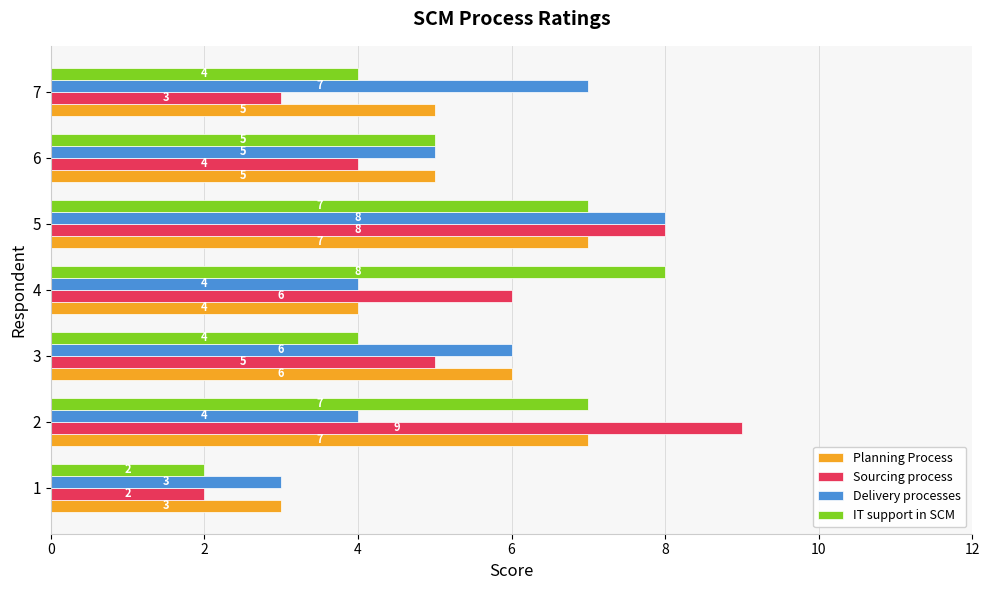

At 7, list the series in order from smallest to largest.

Sourcing process, IT support in SCM, Planning Process, Delivery processes